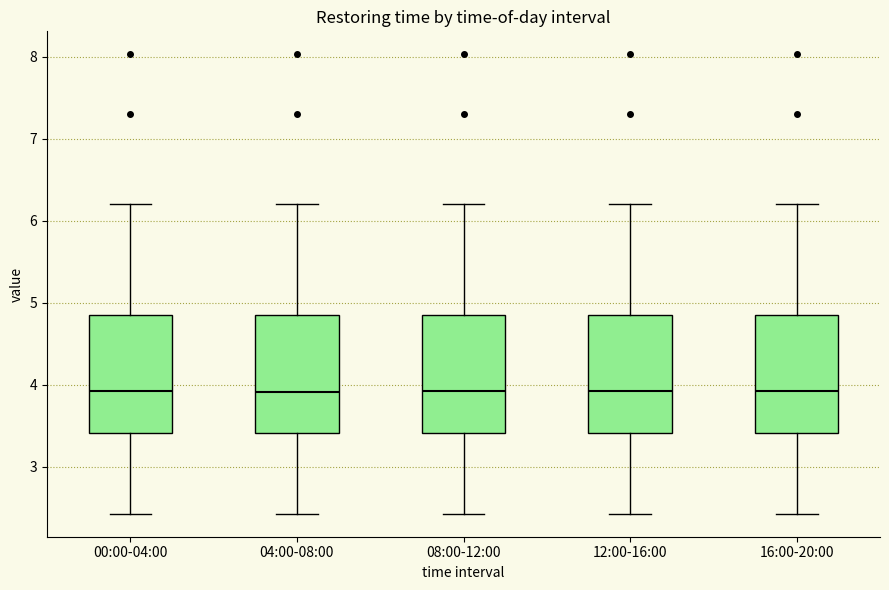

Reading left to right, read every box against the y-axis: the position of its median line, the range the box covers, and the ends of its whiskers. The values are not printed on the chart, so give them approximately, as read against the axis.

00:00-04:00: median 3.9, box 3.4 to 4.8, whiskers 2.4 to 6.2
04:00-08:00: median 3.9, box 3.4 to 4.8, whiskers 2.4 to 6.2
08:00-12:00: median 3.9, box 3.4 to 4.8, whiskers 2.4 to 6.2
12:00-16:00: median 3.9, box 3.4 to 4.8, whiskers 2.4 to 6.2
16:00-20:00: median 3.9, box 3.4 to 4.8, whiskers 2.4 to 6.2